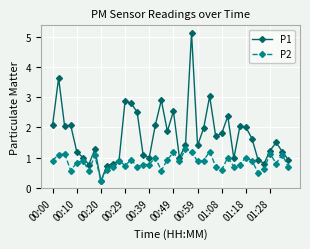

Which series has the largest range (max minus min)?

P1